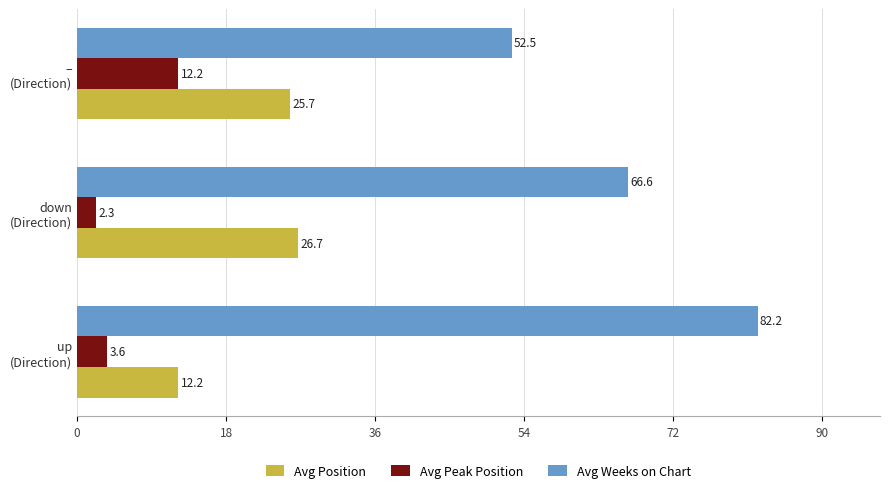

What is the minimum value shown in the chart?

2.3